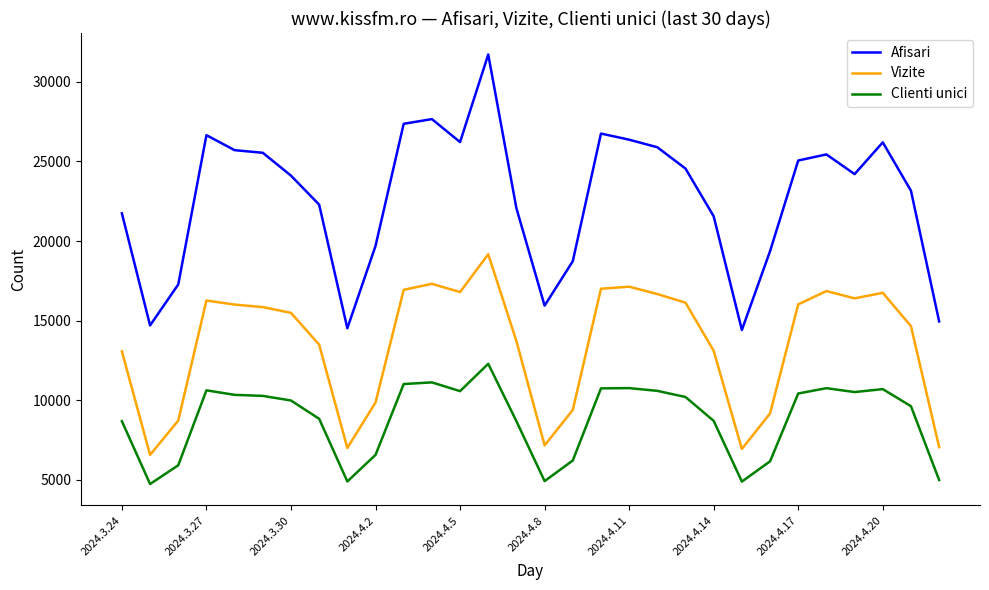

What is the average value of the Clienti unici series?

8832